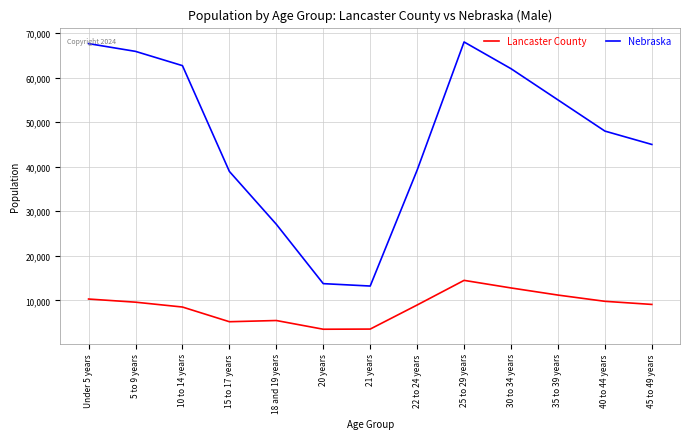

What is the difference between the highest and lowest values at 20 years?

10232